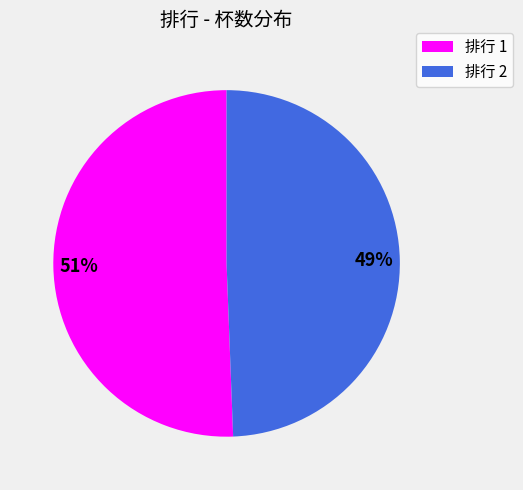

Combined, do 排行 2 and 排行 1 account for over 50%?

Yes